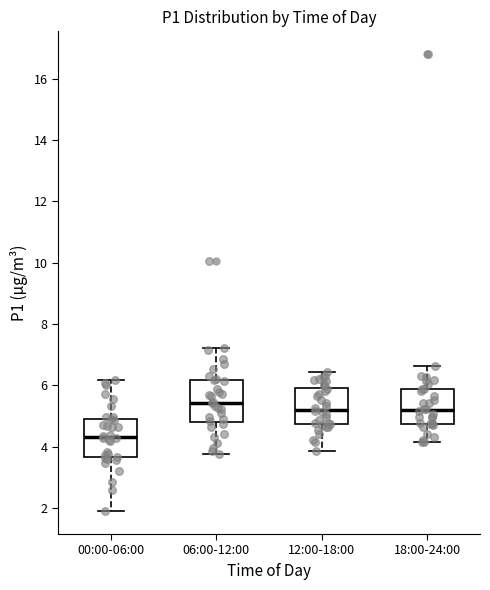

Which box has the lowest median line?

00:00-06:00